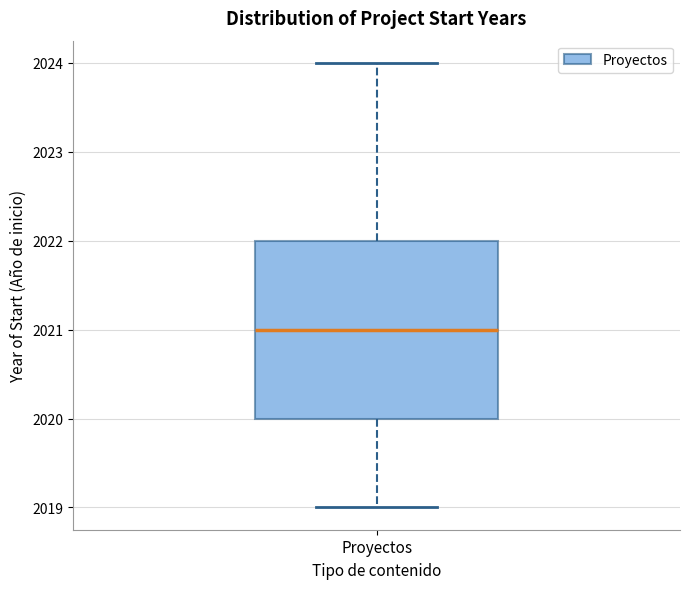

Transcribe this box plot: give where the median line is, the range the box spans, and where the two whiskers end, as read against the y-axis. The values are not printed on the chart, so give them approximately, as read against the axis.

median 2021, box 2020 to 2022, whiskers 2019 to 2024